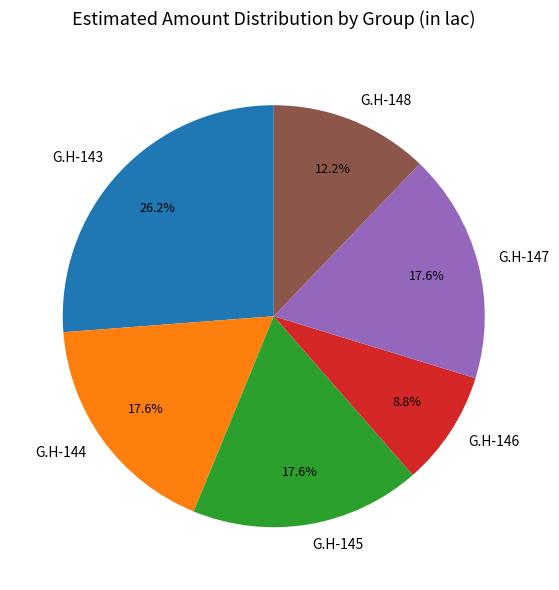

The G.H-145 slice represents 31% of the pie. True or false?

False